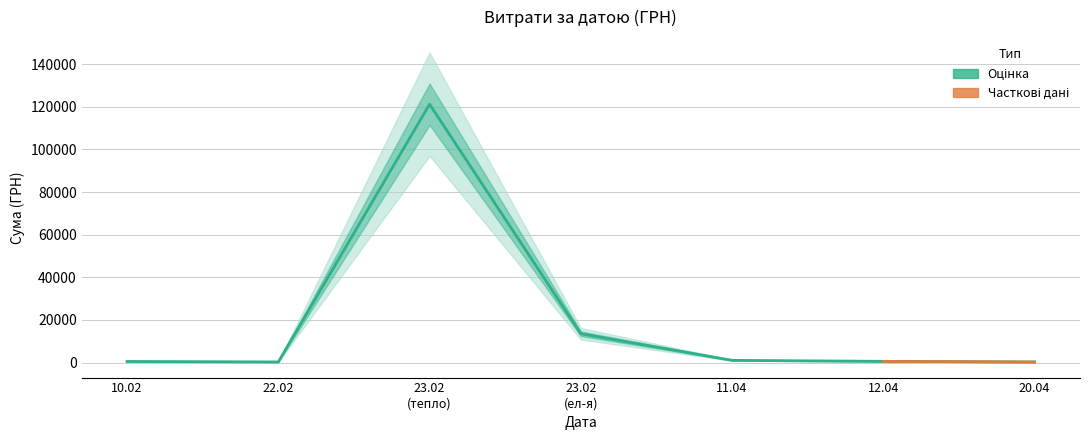

How many categories are shown in the chart?

7